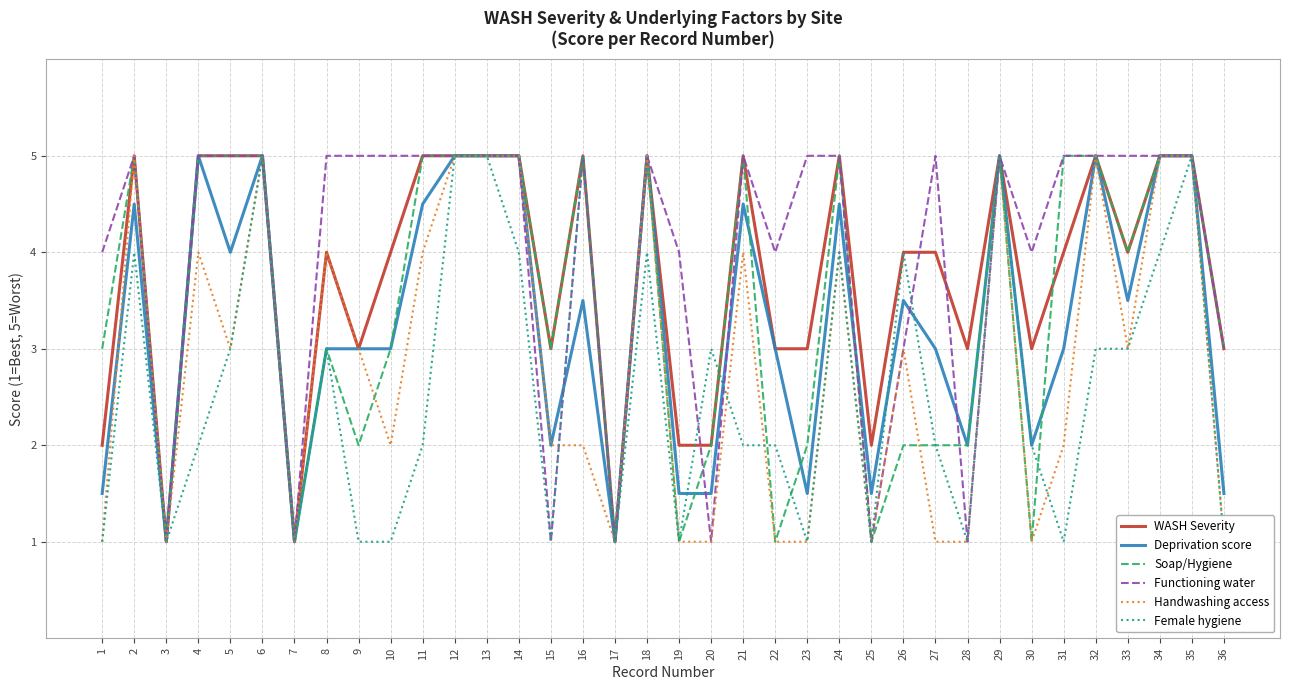

In Soap/Hygiene, how many points are lower than both neighbors (excluding endpoints)?

10